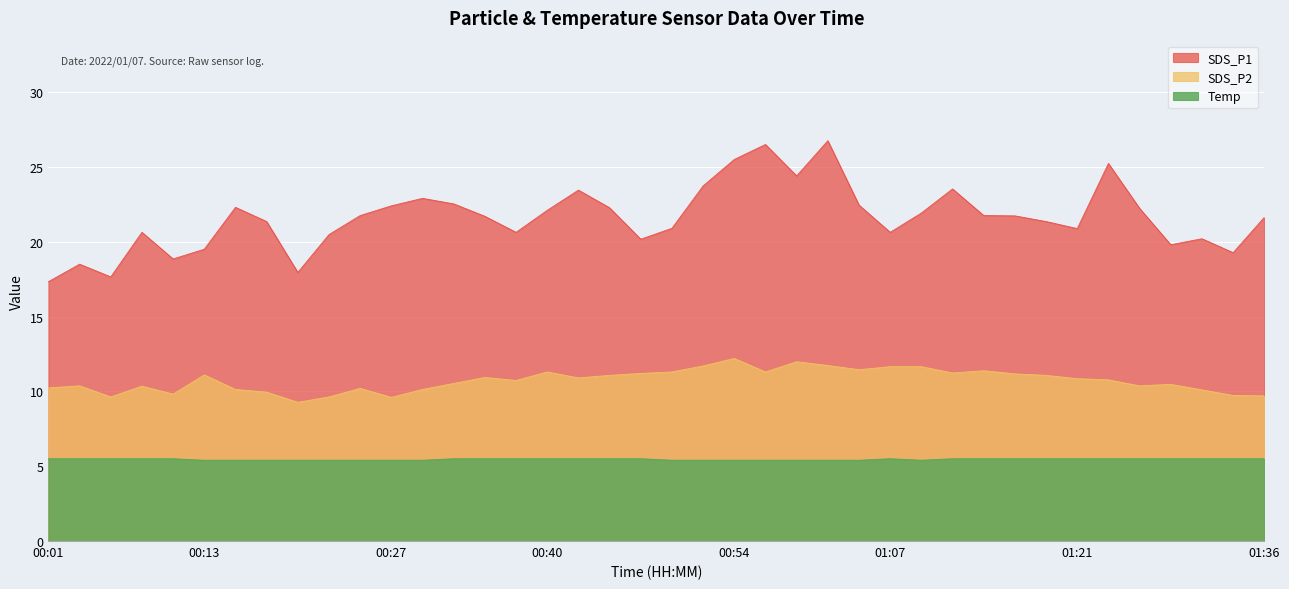

Reading right to left, list all the values displayed in this chart.

SDS_P1: 21.6	19.3	20.2	19.8	22.2	25.2	20.9	21.4	21.7	21.8	23.5	21.9	20.6	22.4	26.8	24.4	26.5	25.5	23.7	20.9	20.2	22.3	23.4	22.1	20.6	21.7	22.5	22.9	22.4	21.8	20.5	17.9	21.4	22.3	19.5	18.9	20.6	17.6	18.5	17.3
SDS_P2: 9.7	9.7	10.1	10.5	10.4	10.8	10.8	11.1	11.2	11.4	11.2	11.7	11.7	11.4	11.7	12.0	11.3	12.2	11.7	11.3	11.2	11.1	10.9	11.3	10.7	10.9	10.5	10.1	9.6	10.2	9.6	9.3	9.9	10.1	11.1	9.8	10.3	9.6	10.4	10.2
Temp: 5.5	5.5	5.5	5.5	5.5	5.5	5.5	5.5	5.5	5.5	5.5	5.4	5.5	5.4	5.4	5.4	5.4	5.4	5.4	5.4	5.5	5.5	5.5	5.5	5.5	5.5	5.5	5.4	5.4	5.4	5.4	5.4	5.4	5.4	5.4	5.5	5.5	5.5	5.5	5.5